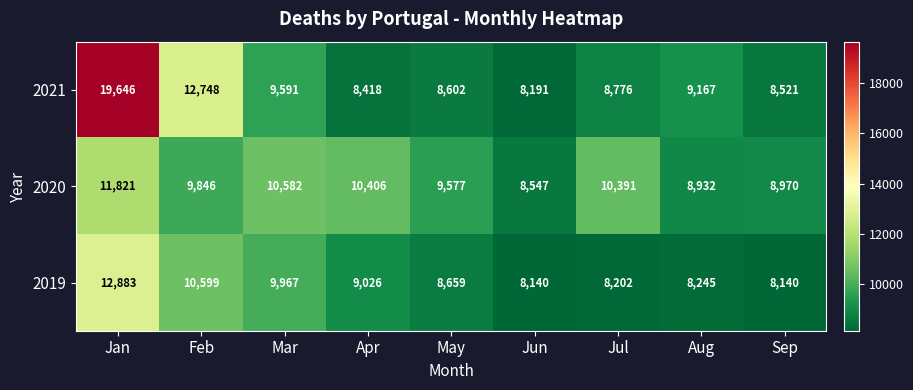

Is the value of 2019 at Apr greater than the value of 2021 at Mar?

No